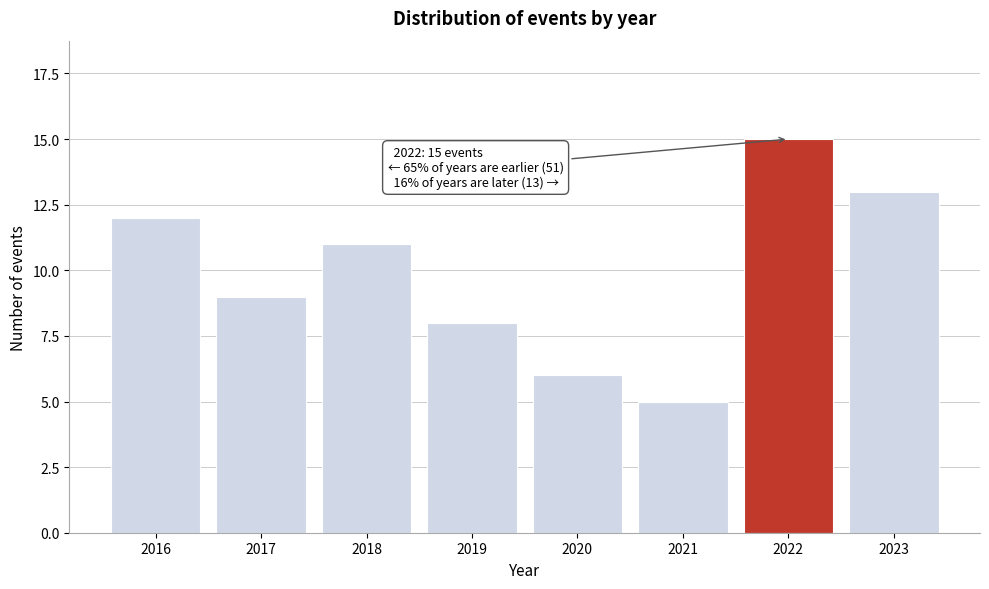

Reading left to right, what are all the values shown in this chart?

12	9	11	8	6	5	15	13